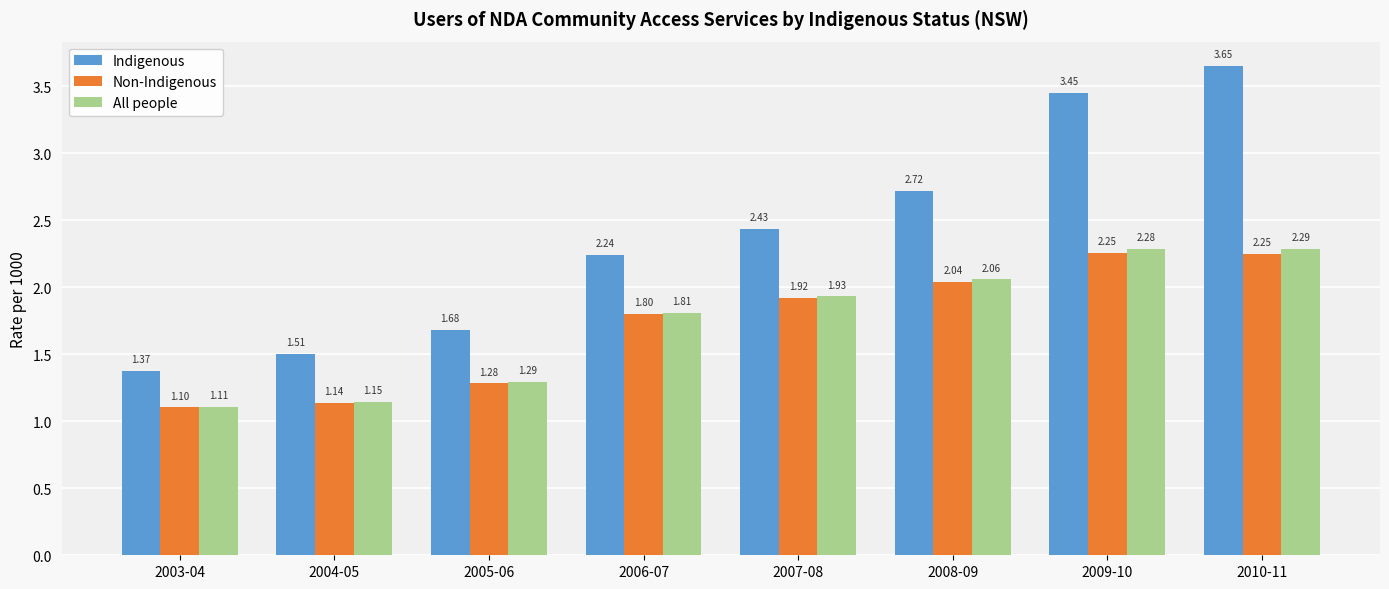

At 2009-10, list the series in order from smallest to largest.

Non-Indigenous, All people, Indigenous